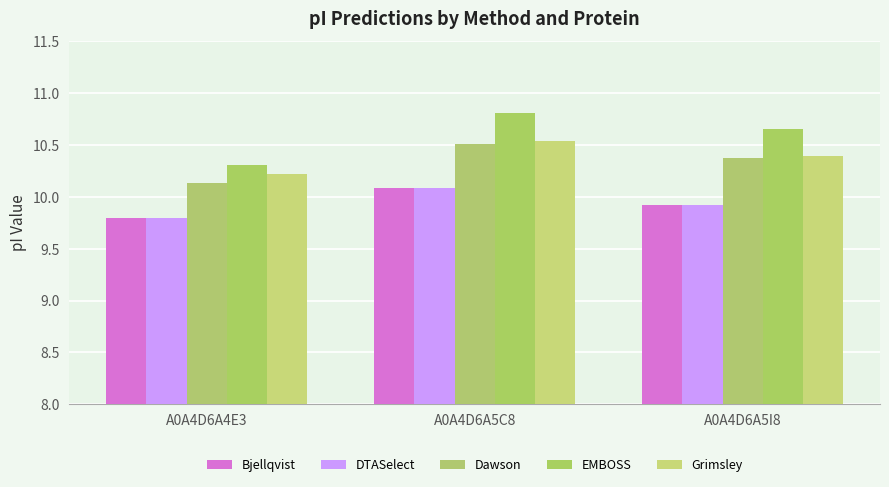

Reading right to left, extract all data points from this chart.

Bjellqvist: 9.9	10.1	9.8
DTASelect: 9.9	10.1	9.8
Dawson: 10.4	10.5	10.1
EMBOSS: 10.7	10.8	10.3
Grimsley: 10.4	10.5	10.2